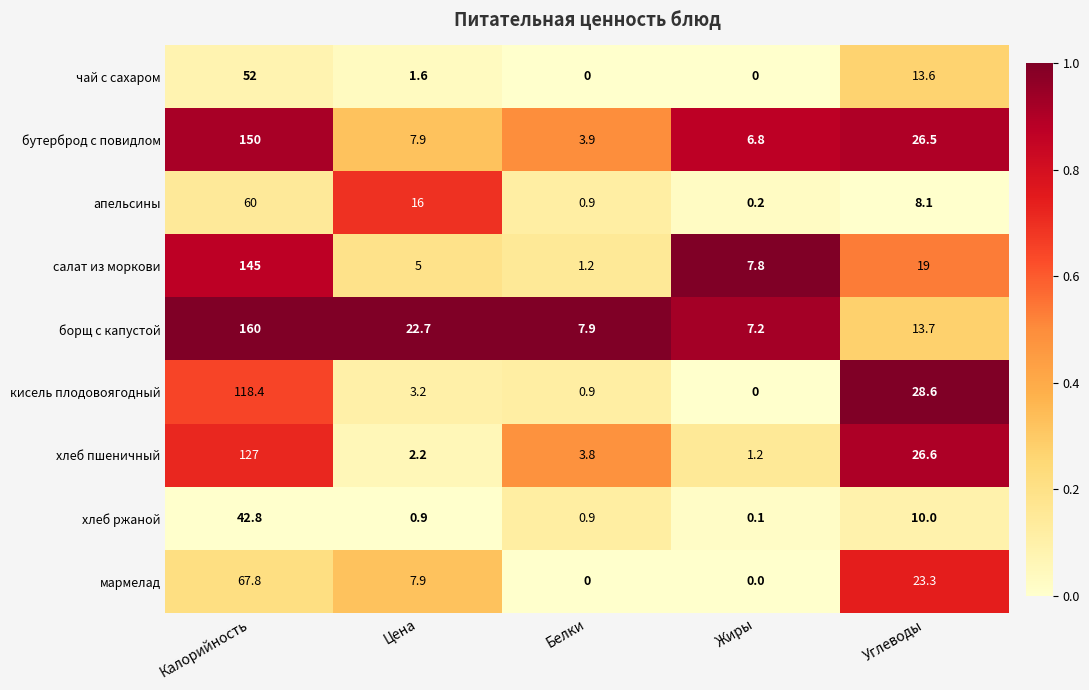

What is the greatest value displayed?

160.0